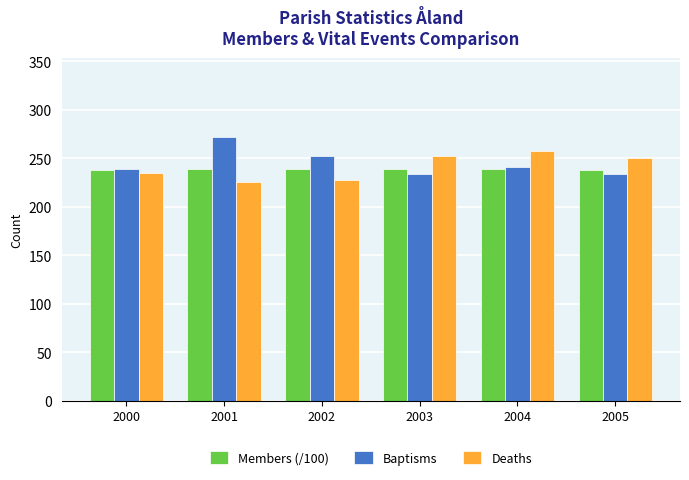

What is the spread (max minus min) of values at 2001?

46.0